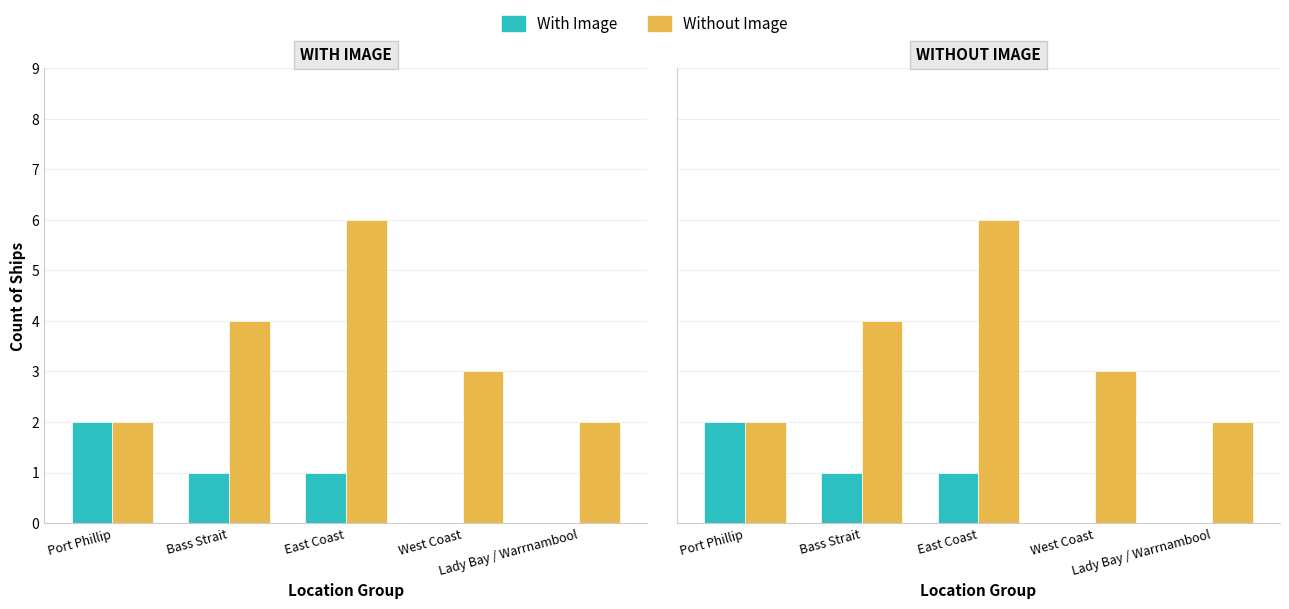

What is the sum of all Without Image values?

17